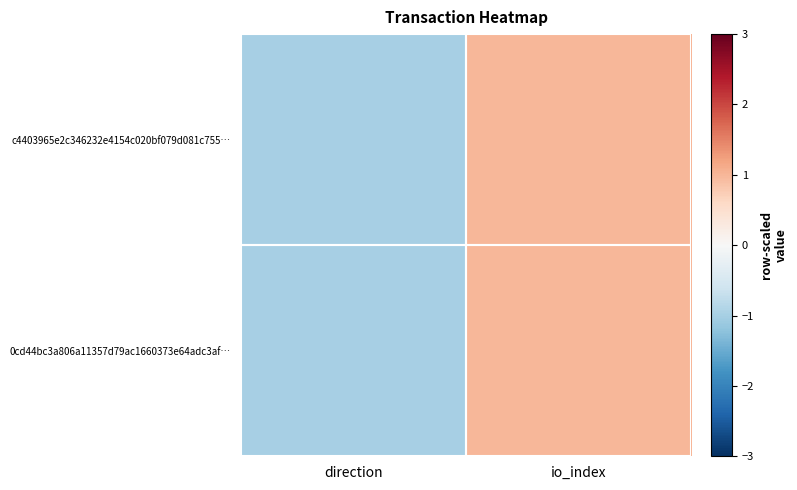

Reading left to right, transcribe all the data shown in this chart.

c4403965e2c346232e4154c020bf079d081c755…: direction=-1	io_index=1
0cd44bc3a806a11357d79ac1660373e64adc3af…: direction=-1	io_index=1